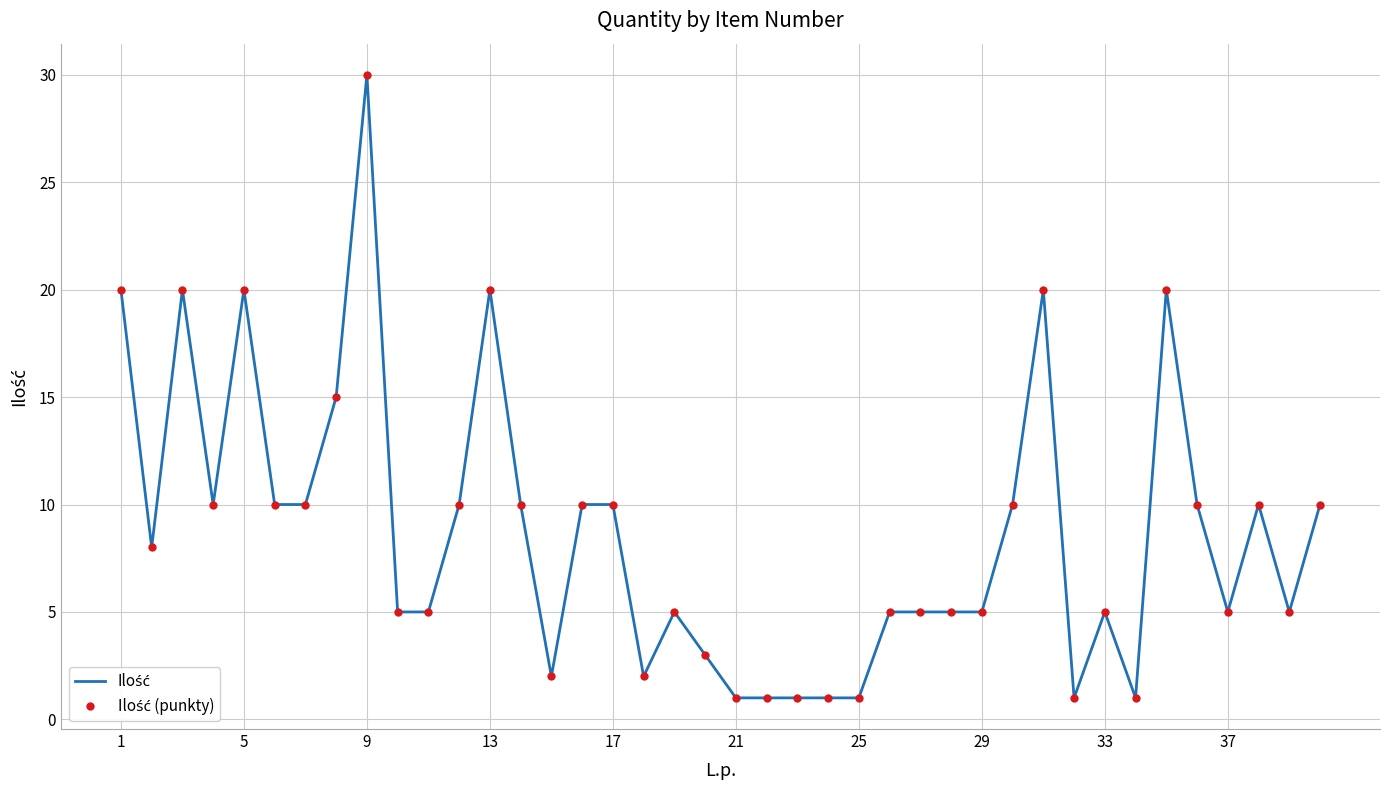

What is the minimum value for Ilość (punkty)?

1